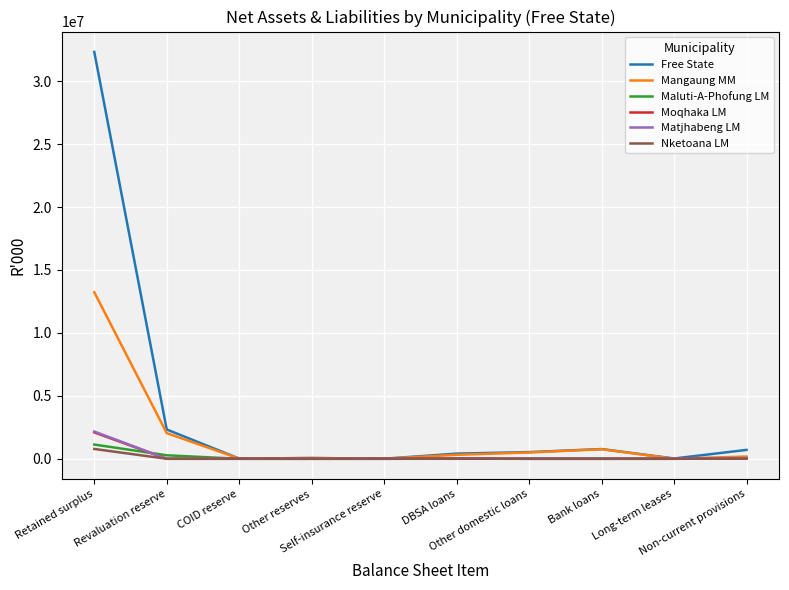

Which series has the widest spread of values?

Free State